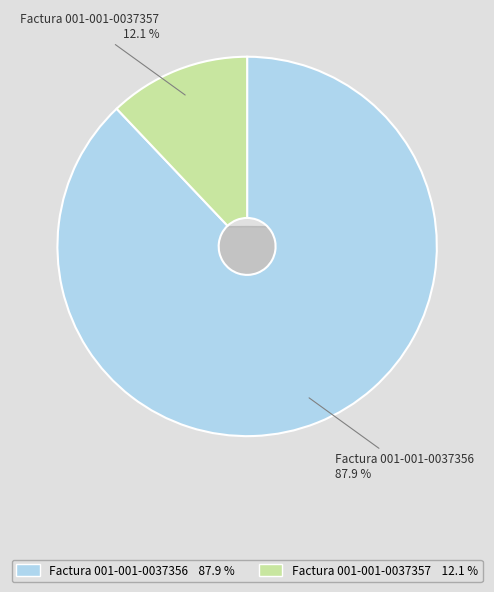

Between Factura 001-001-0037356 and Factura 001-001-0037357, which is larger?

Factura 001-001-0037356